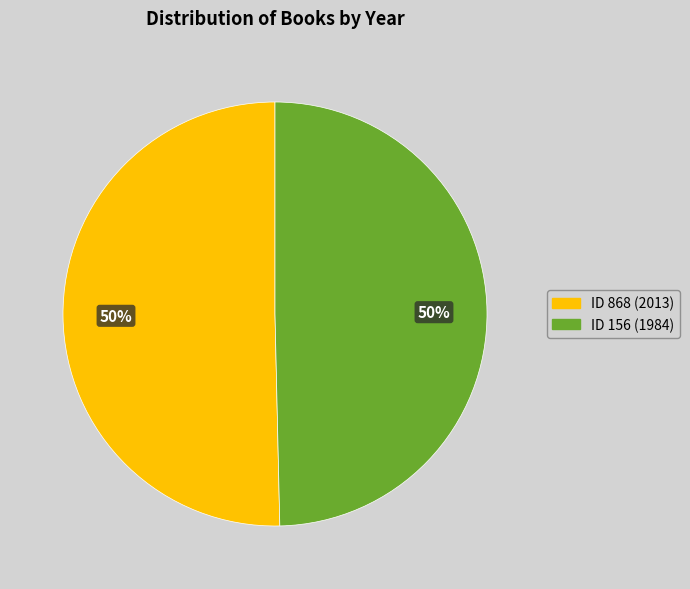

To the nearest percent, what is the average slice percentage?

50%